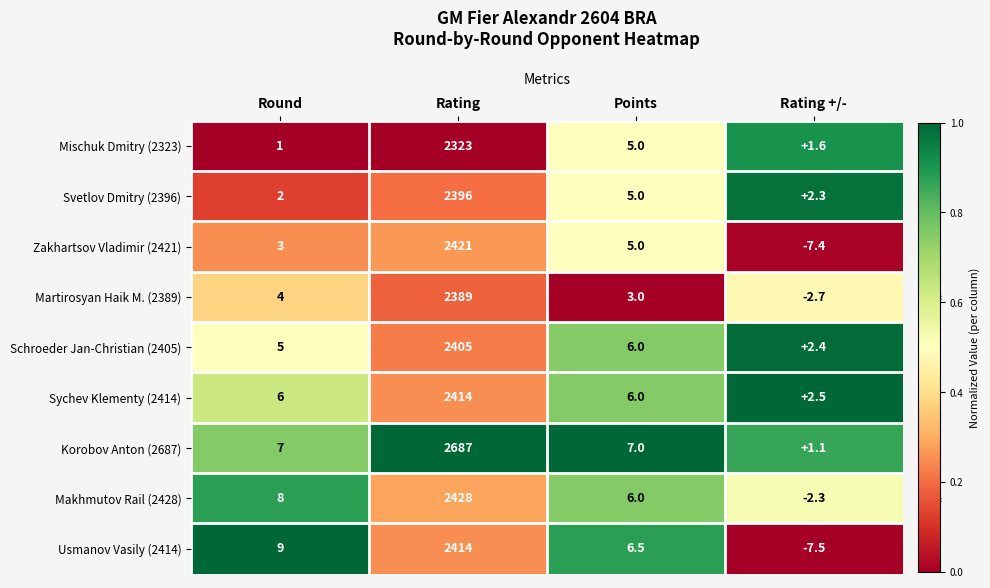

Read the Korobov Anton (2687) value at Rating.

2687.0